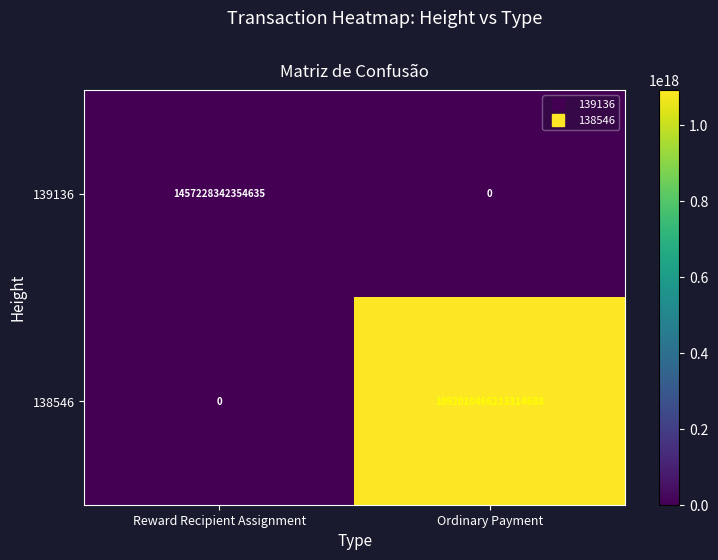

The 138546 series shows 603102299085046784 at Reward Recipient Assignment. True or false?

False